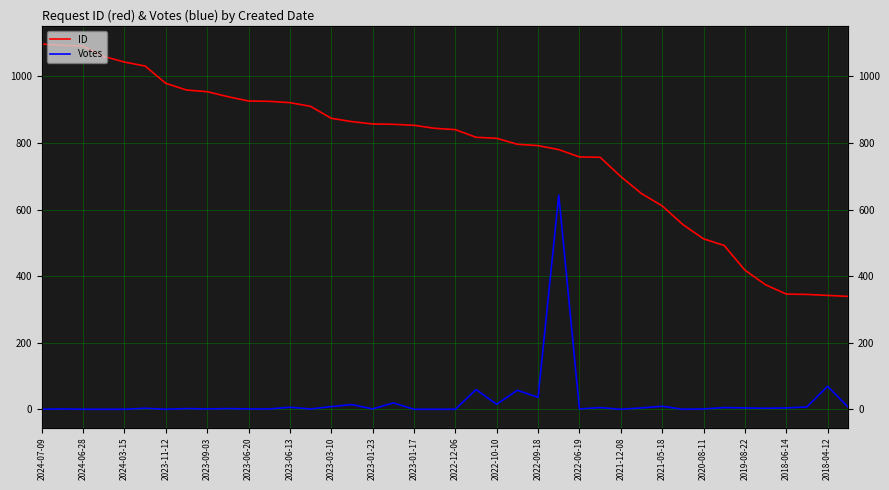

Which series has the widest spread of values?

ID